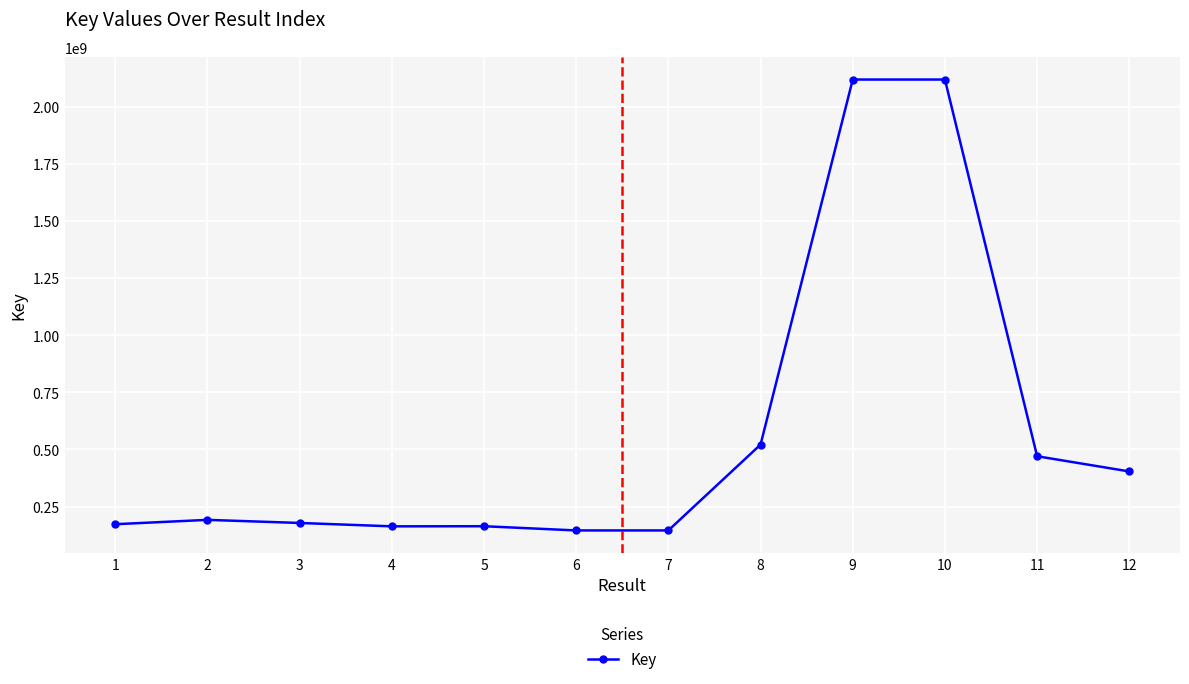

What is the value of the 4th point from the left?

163890416